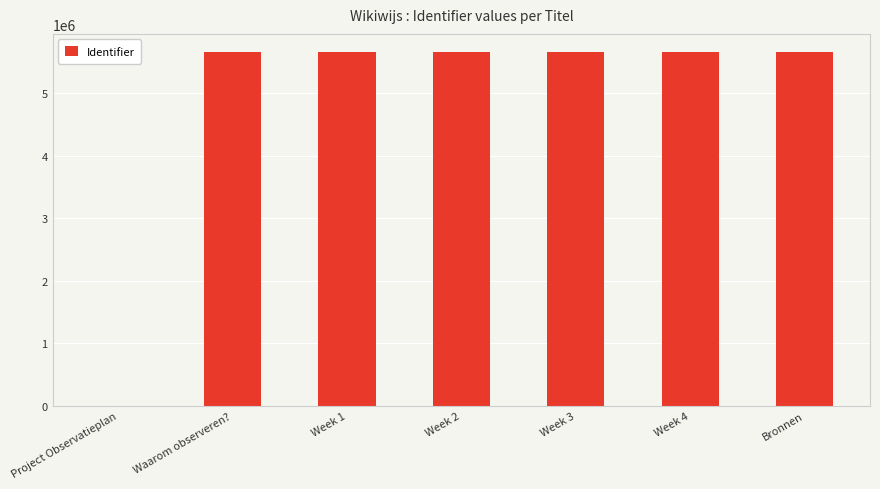

Approximately how many times larger is the value at Bronnen compared to Week 3?

1.0